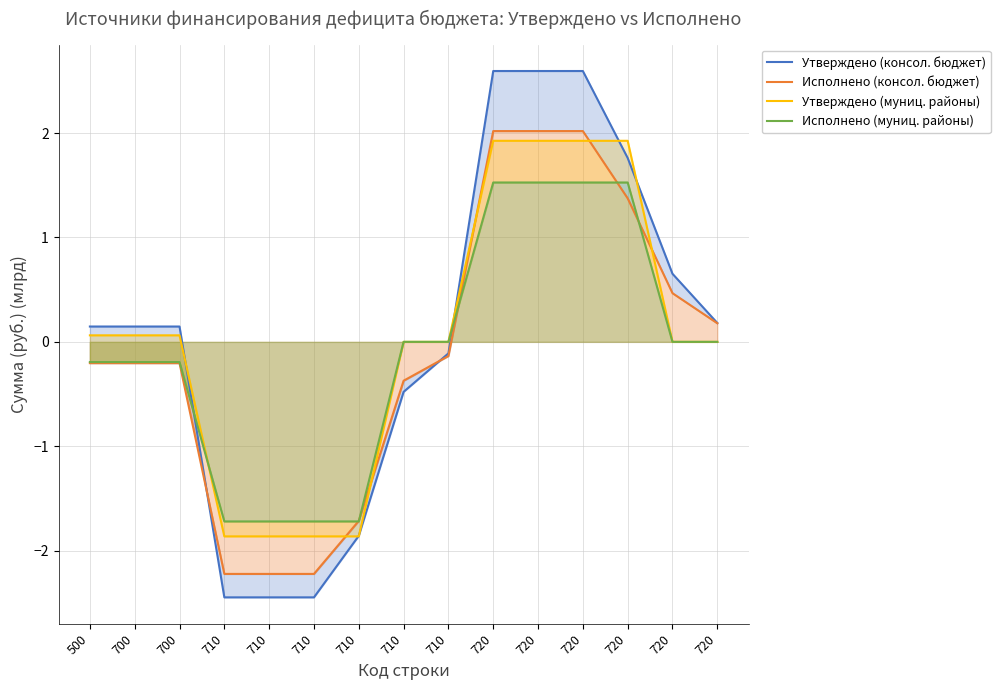

What is the value of the Исполнено (консол. бюджет) point at the 2nd from the left?

-0.2